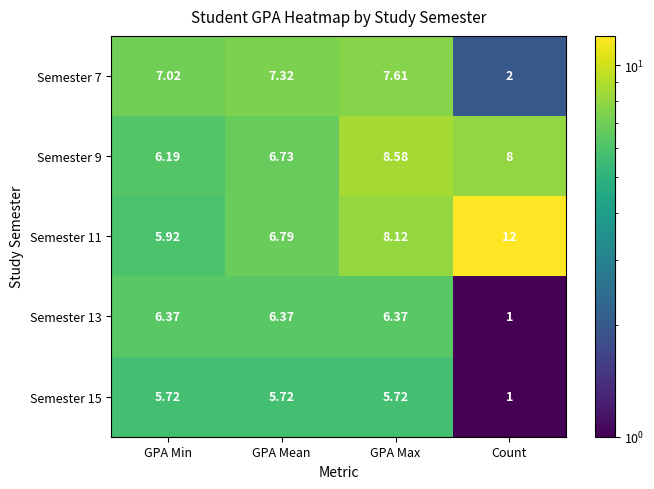

At which label is Semester 7 closest to 4?

Count